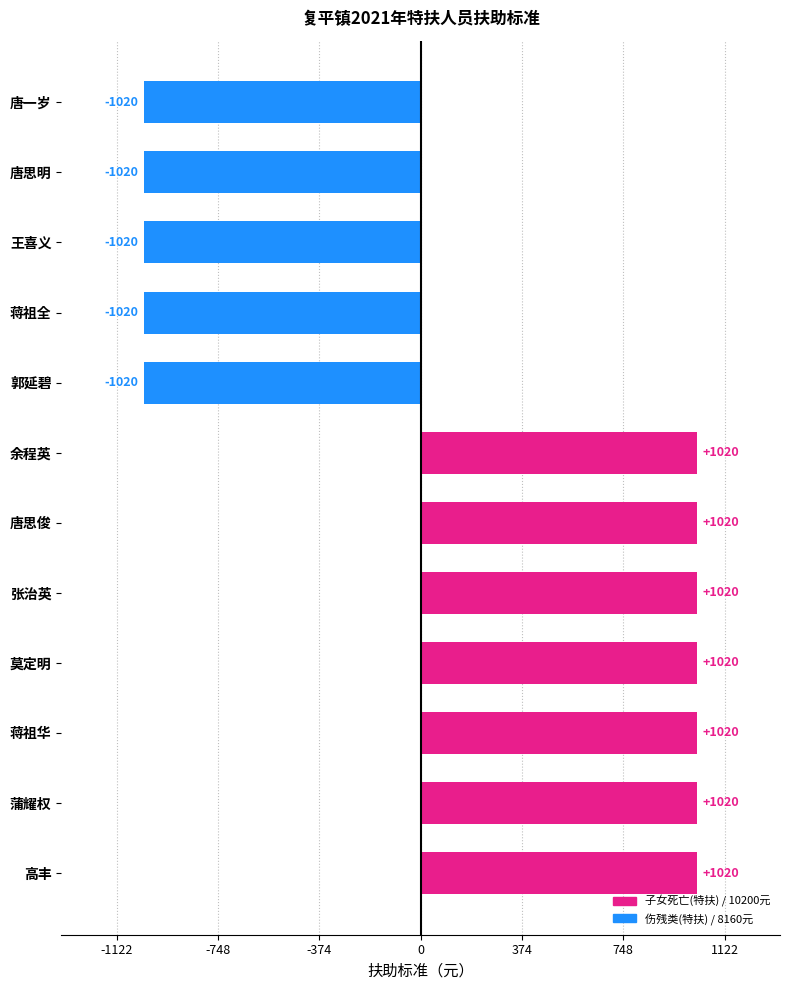

Reading bottom to top, what are all the values shown in this chart?

高丰=1020	蒲耀权=1020	蒋祖华=1020	莫定明=1020	张治英=1020	唐思俊=1020	余程英=1020	郭延碧=-1020	蒋祖全=-1020	王喜义=-1020	唐思明=-1020	唐一岁=-1020